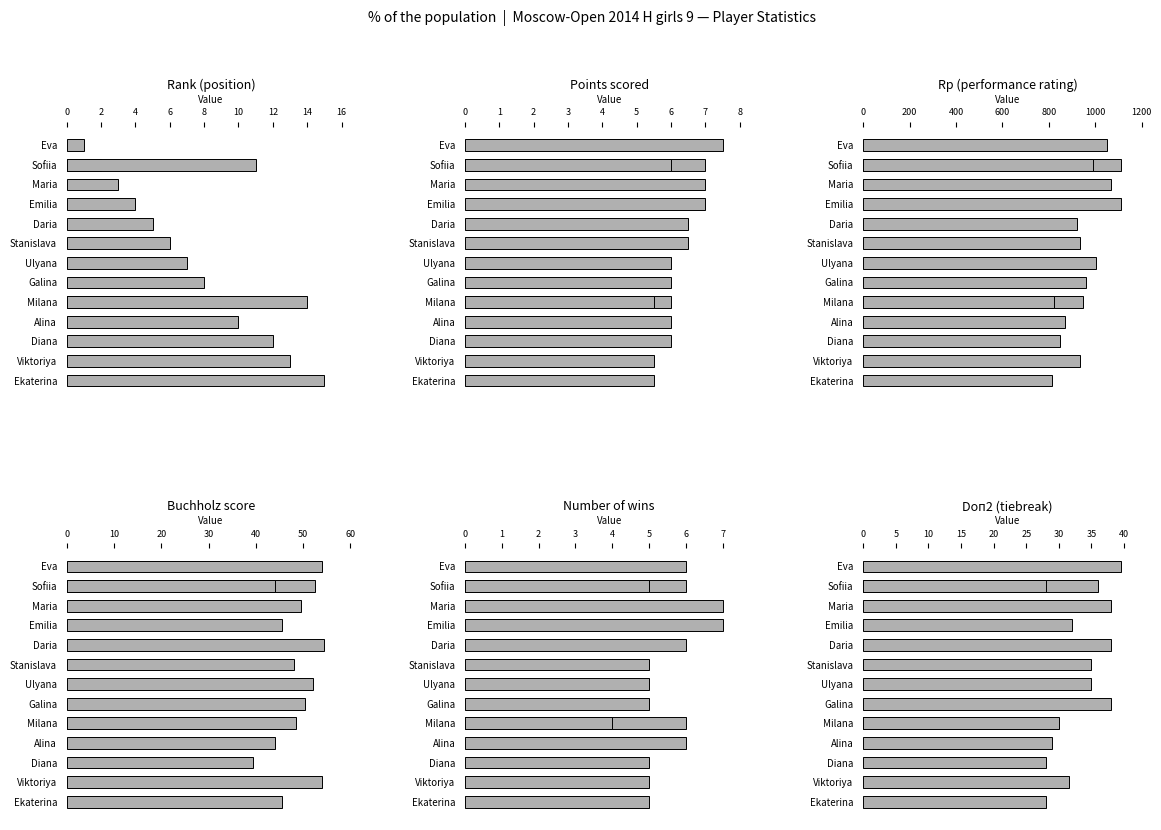

What is the sum of all Wins values?

83.0